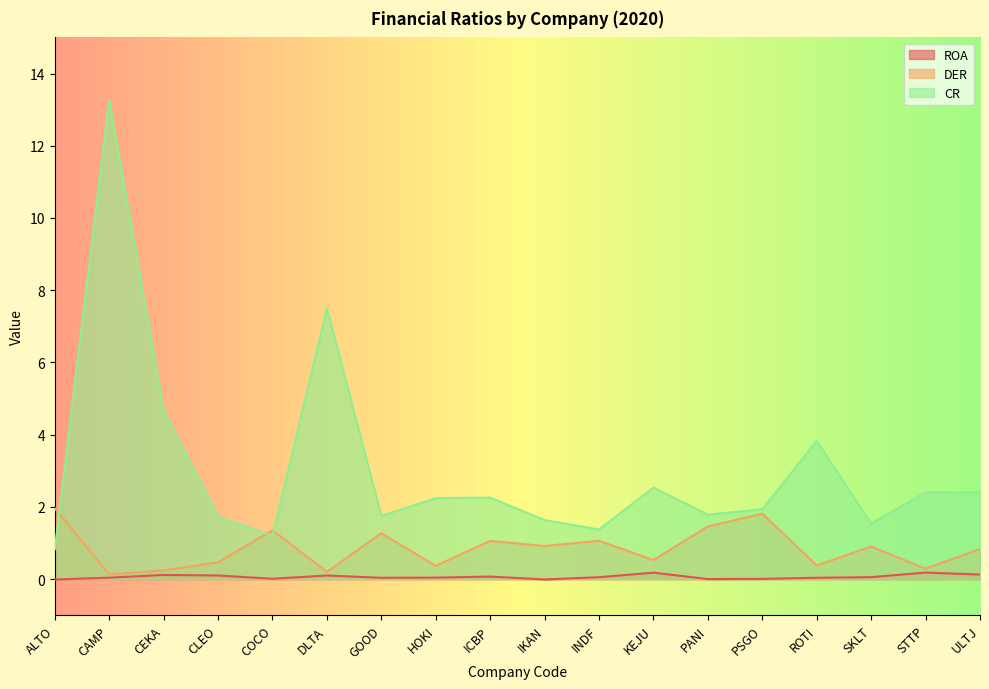

Reading right to left, transcribe all the data shown in this chart.

ROA: 0.1	0.2	0.1	0.0	0.0	0.0	0.2	0.1	-0.0	0.1	0.0	0.0	0.1	0.0	0.1	0.1	0.0	-0.0
DER: 0.8	0.3	0.9	0.4	1.8	1.5	0.5	1.1	0.9	1.1	0.4	1.3	0.2	1.4	0.5	0.2	0.1	2.0
CR: 2.4	2.4	1.5	3.8	1.9	1.8	2.5	1.4	1.6	2.3	2.2	1.8	7.5	1.2	1.7	4.7	13.3	0.8